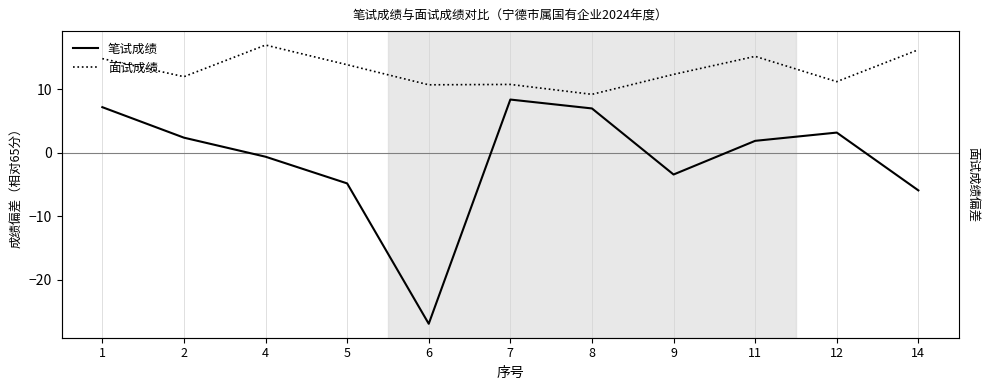

The value of 笔试成绩 at 7 is 8.4. True or false?

True